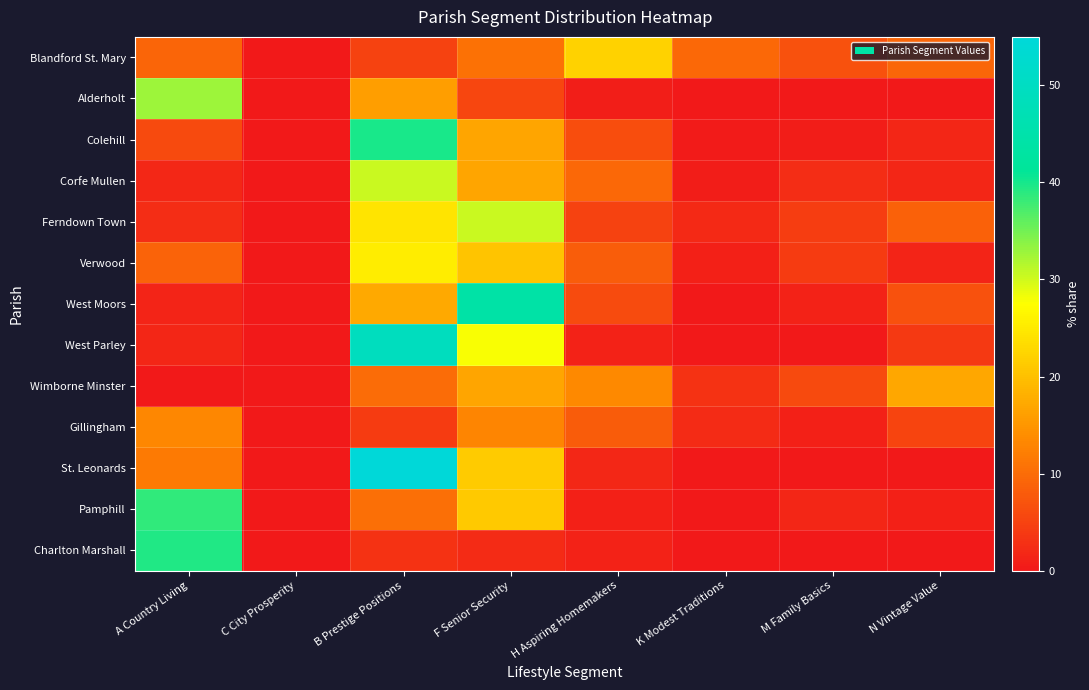

What is the greatest value displayed?

54.8